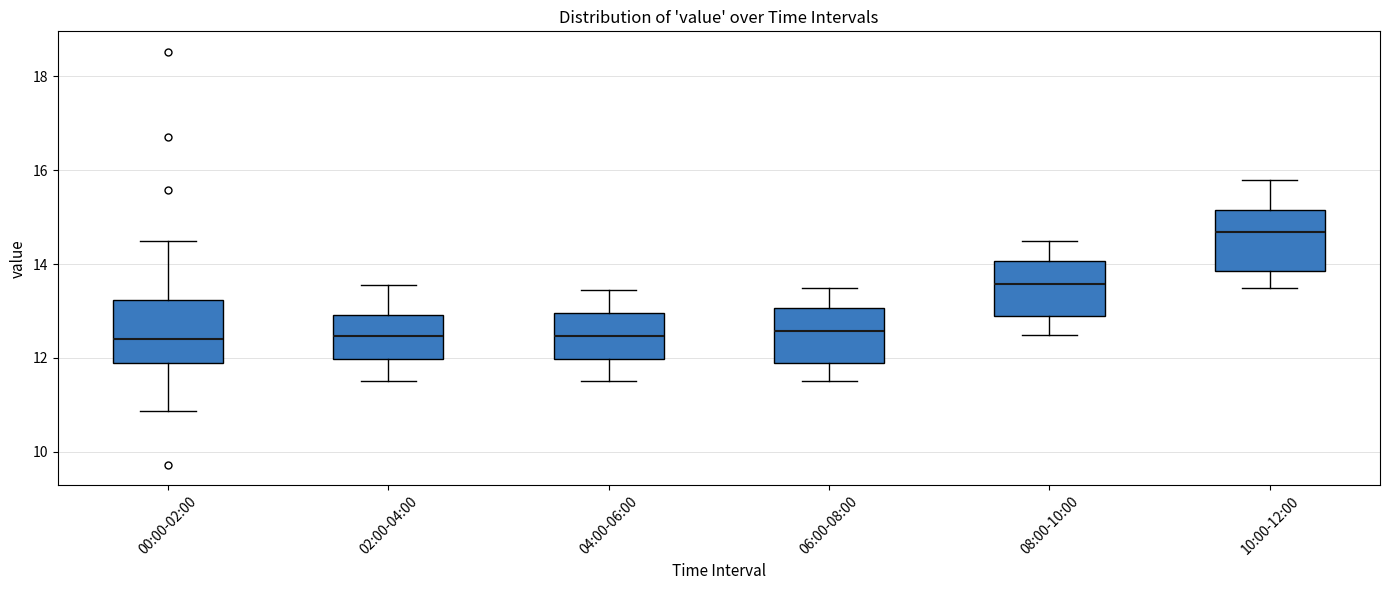

Which box's median line is the highest?

10:00-12:00